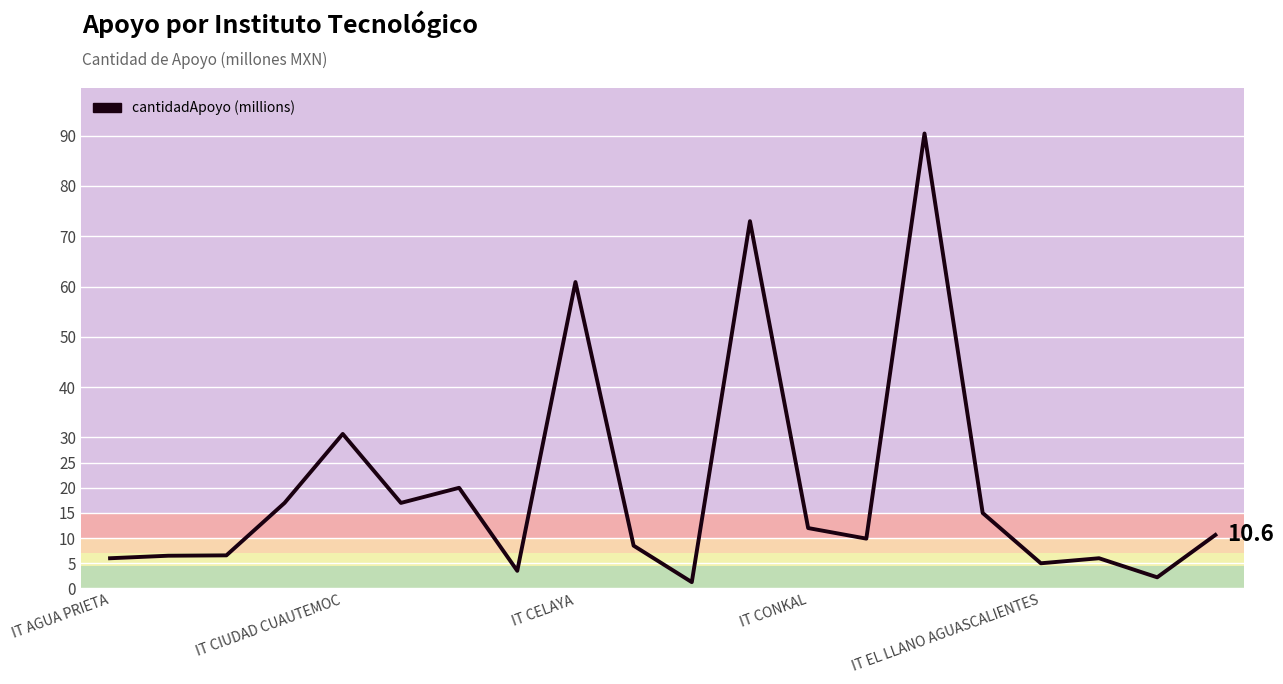

What is the maximum value shown in the chart?

90.4